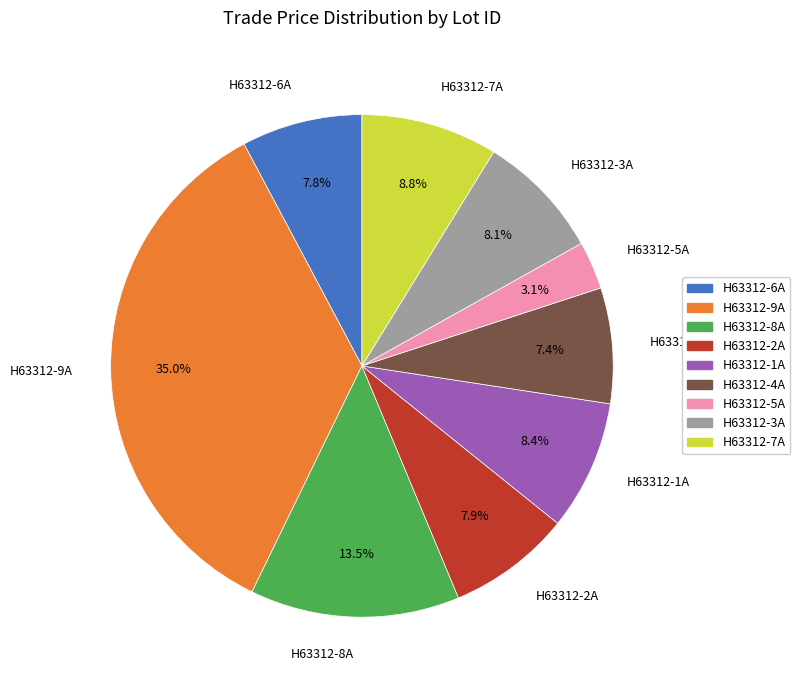

How much of the chart is everything except H63312-7A?

91.2%